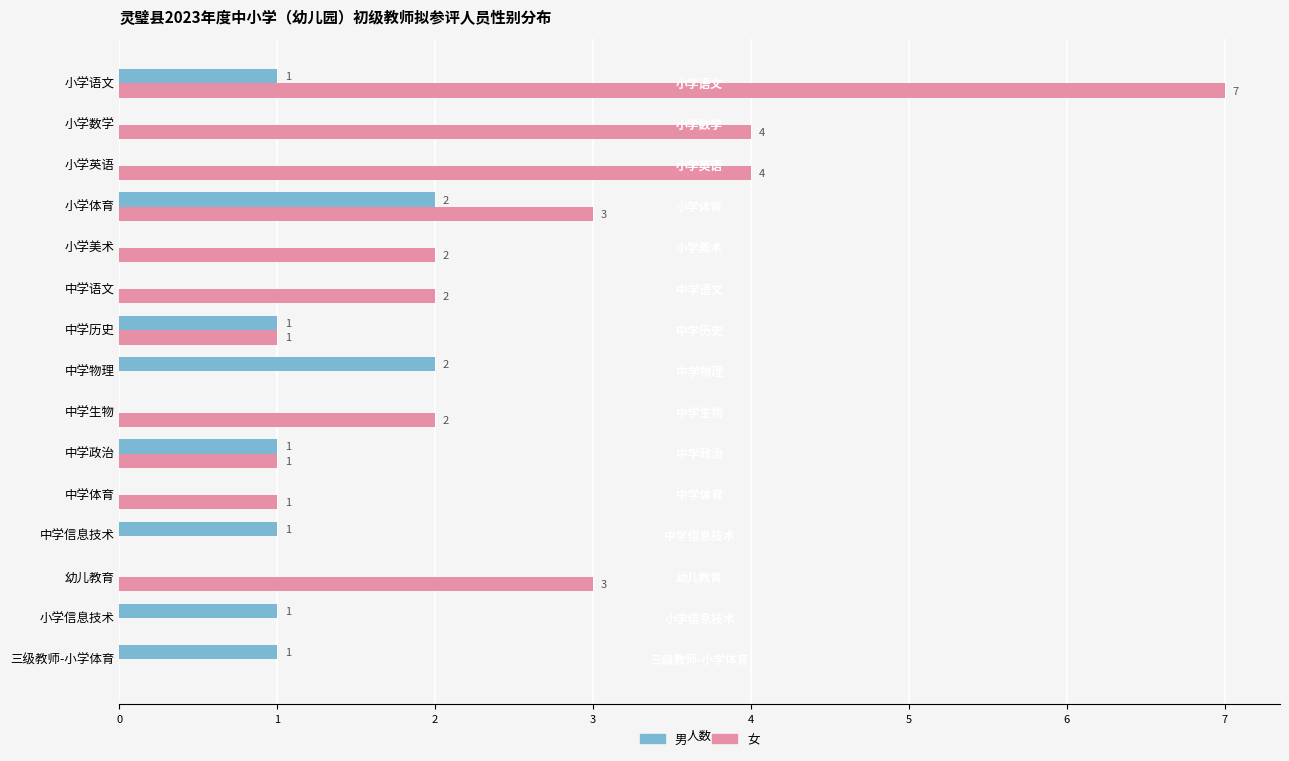

The 男 series shows 0 at 中学生物. True or false?

True